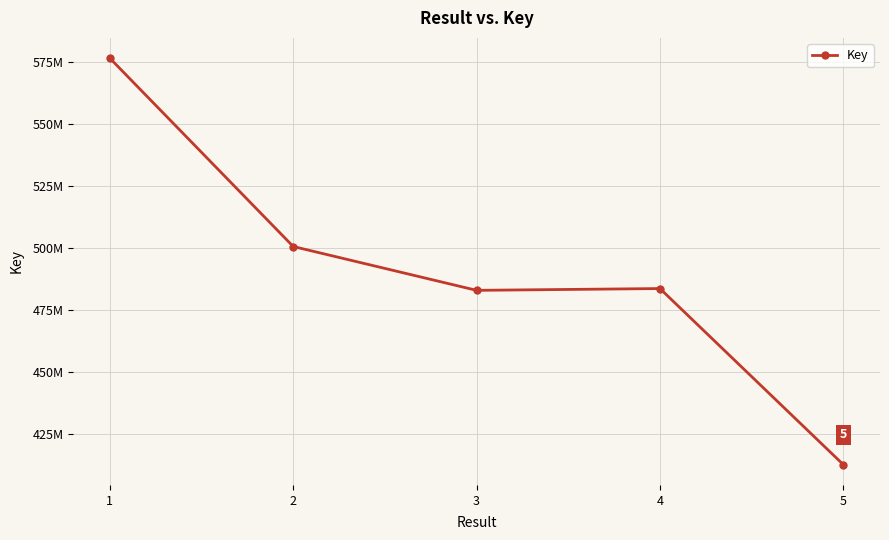

The value at 3 is 241004031. True or false?

False